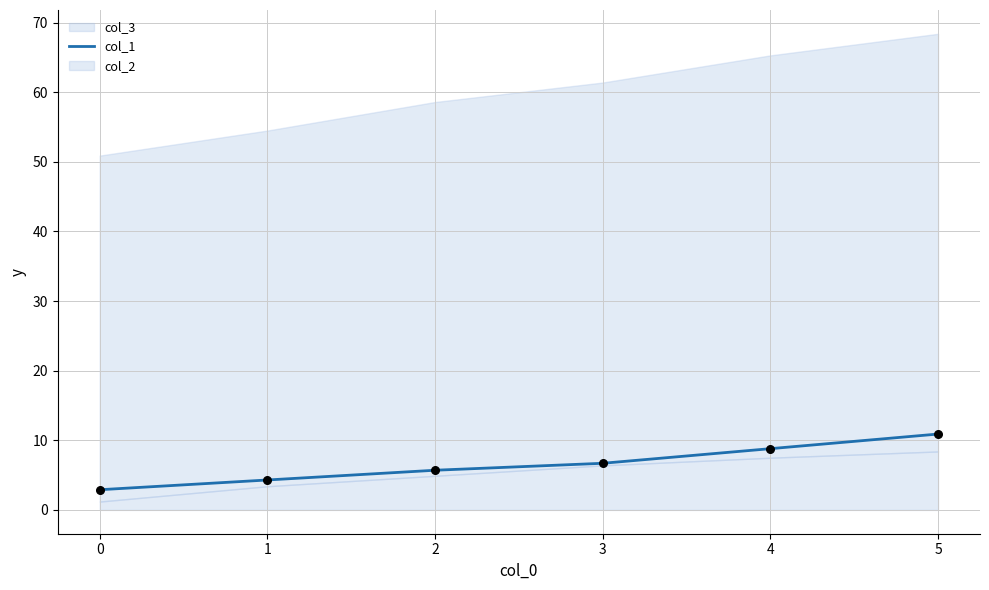

The col_1 series shows 3.8 at 4. True or false?

False